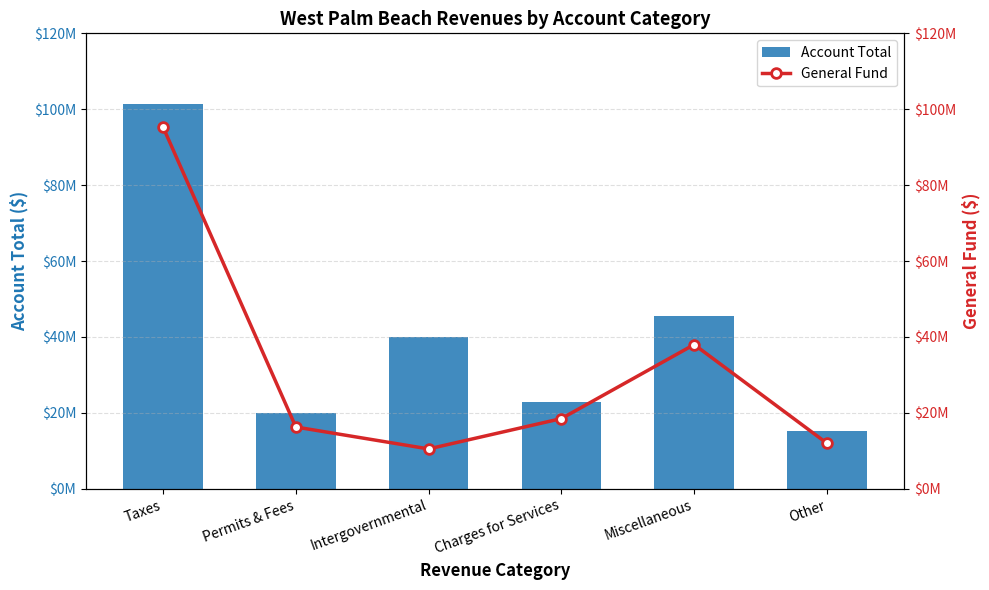

What is the label of the 5th bar from the right?

Permits & Fees